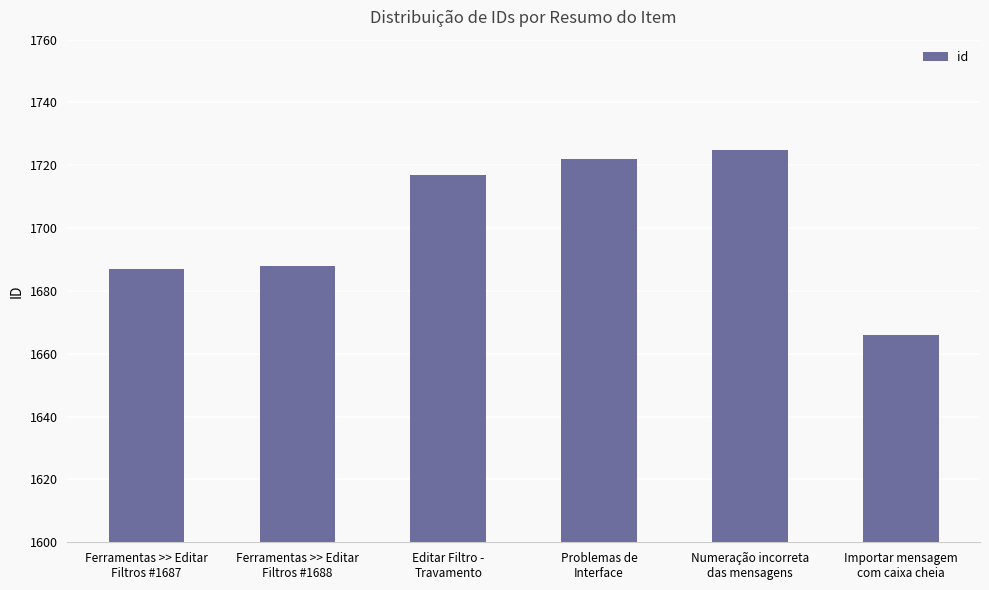

How many values are below 1717?

3